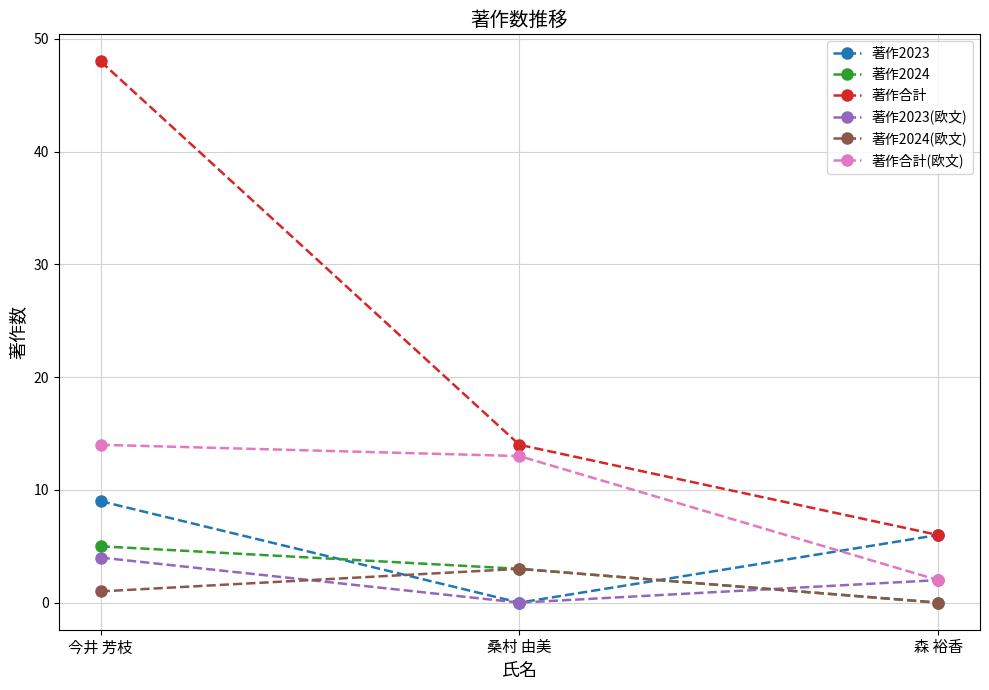

Where does the 著作2023 series first go above 6?

今井 芳枝